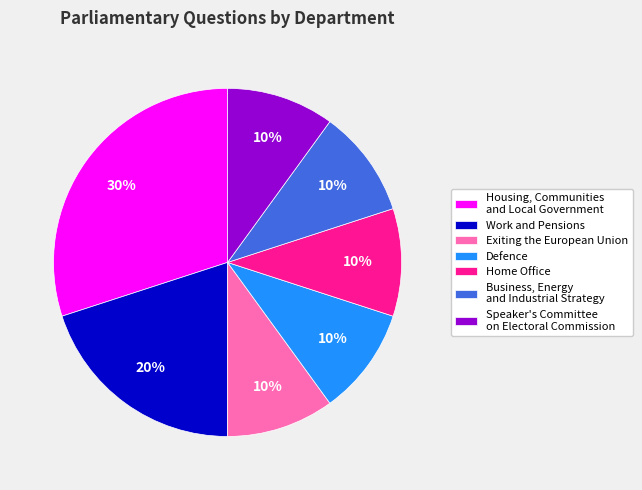

Which slice is the largest?

Housing, Communities and Local Government